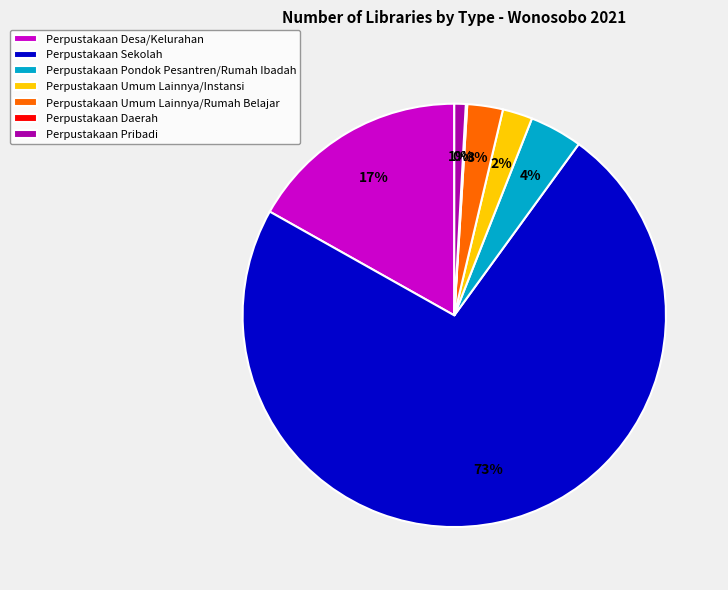

Is the sum of Perpustakaan Umum Lainnya/Rumah Belajar and Perpustakaan Sekolah greater than half?

Yes